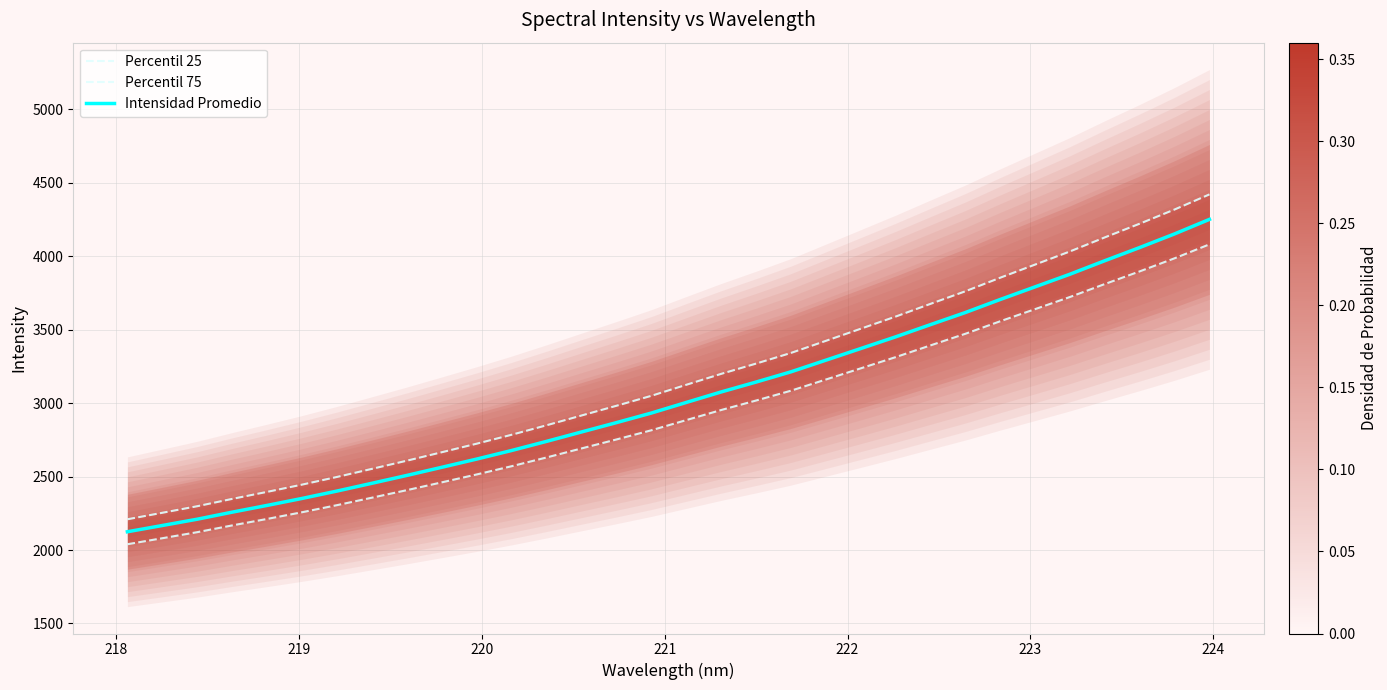

What is the minimum value for Intensidad Promedio?

2124.6